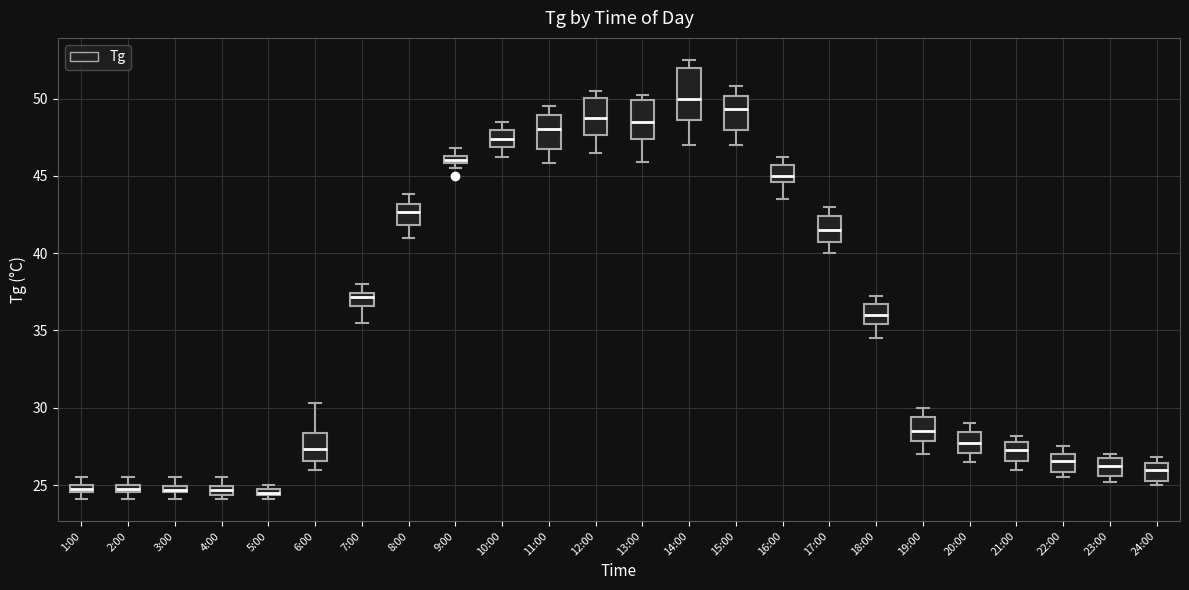

Where is the lower edge of the box for 5:00 on the y-axis? The values are not printed on the chart, so give them approximately, as read against the axis.

24.5